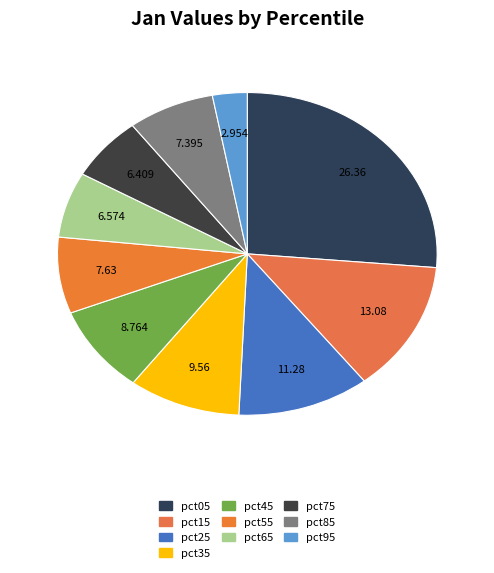

Count the number of slices in the pie.

10